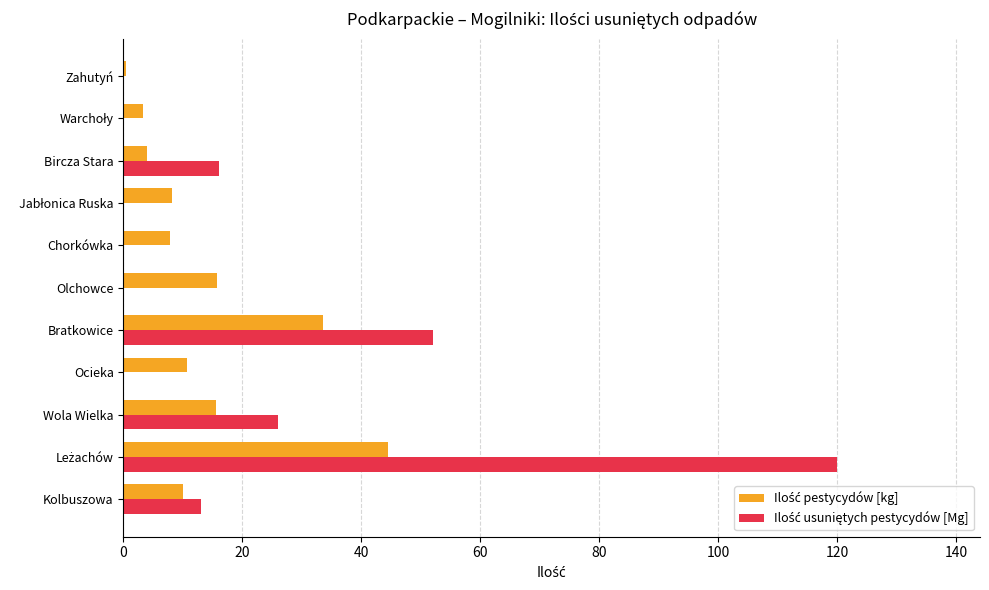

What is the greatest value displayed?

120.0